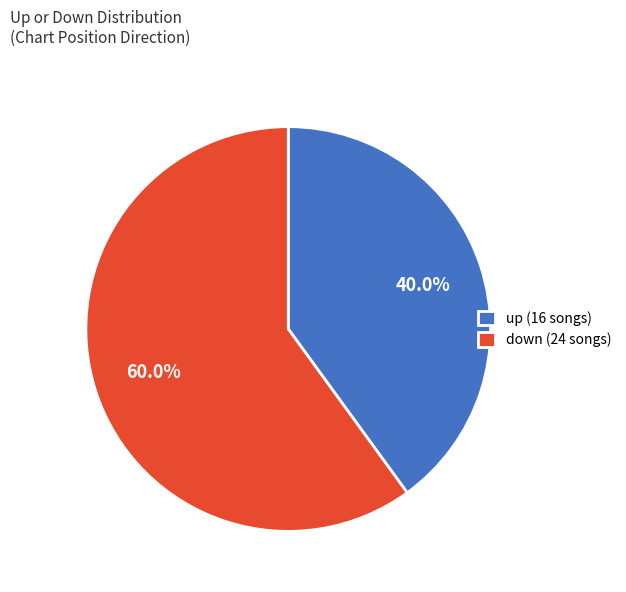

Combined, do up and down account for over 50%?

Yes